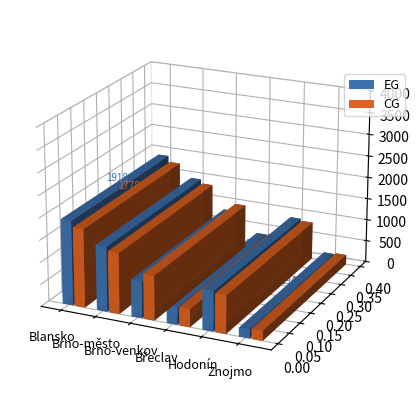

What is the label of the 3rd bar from the left?

Brno-venkov